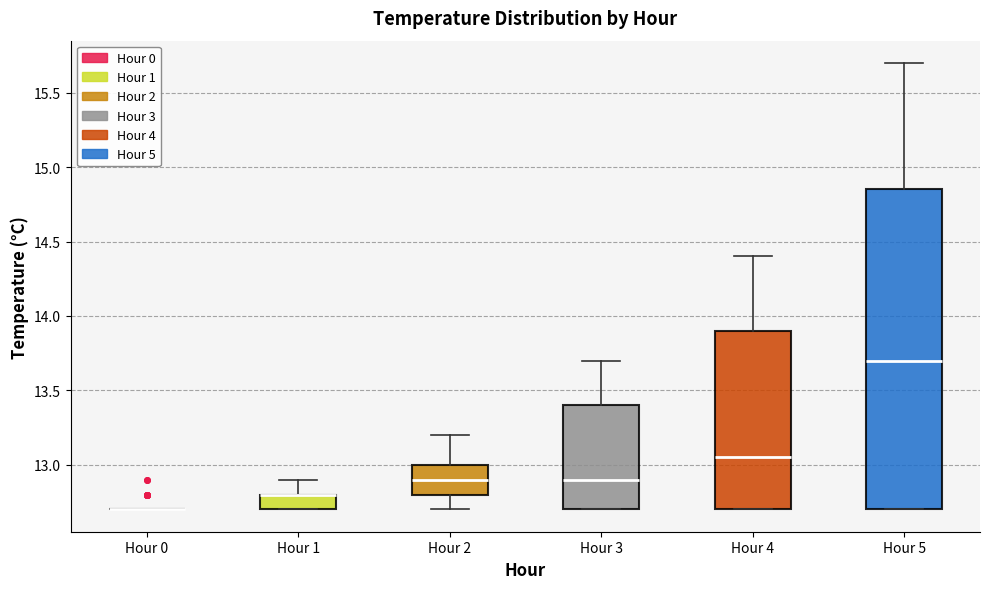

Reading left to right, transcribe this box plot: for each box, give where its median line is, the range the box spans, and where its two whiskers end, as read against the y-axis. The values are not printed on the chart, so give them approximately, as read against the axis.

Hour 0: box collapsed to a line at 12.70, whiskers 12.70 to 12.70
Hour 1: median 12.80 (drawn on the box's upper edge), box 12.70 to 12.80, whiskers 12.70 to 12.90
Hour 2: median 12.90, box 12.80 to 13.00, whiskers 12.70 to 13.20
Hour 3: median 12.90, box 12.70 to 13.40, whiskers 12.70 to 13.70
Hour 4: median 13.05, box 12.70 to 13.90, whiskers 12.70 to 14.40
Hour 5: median 13.70, box 12.70 to 14.85, whiskers 12.70 to 15.70